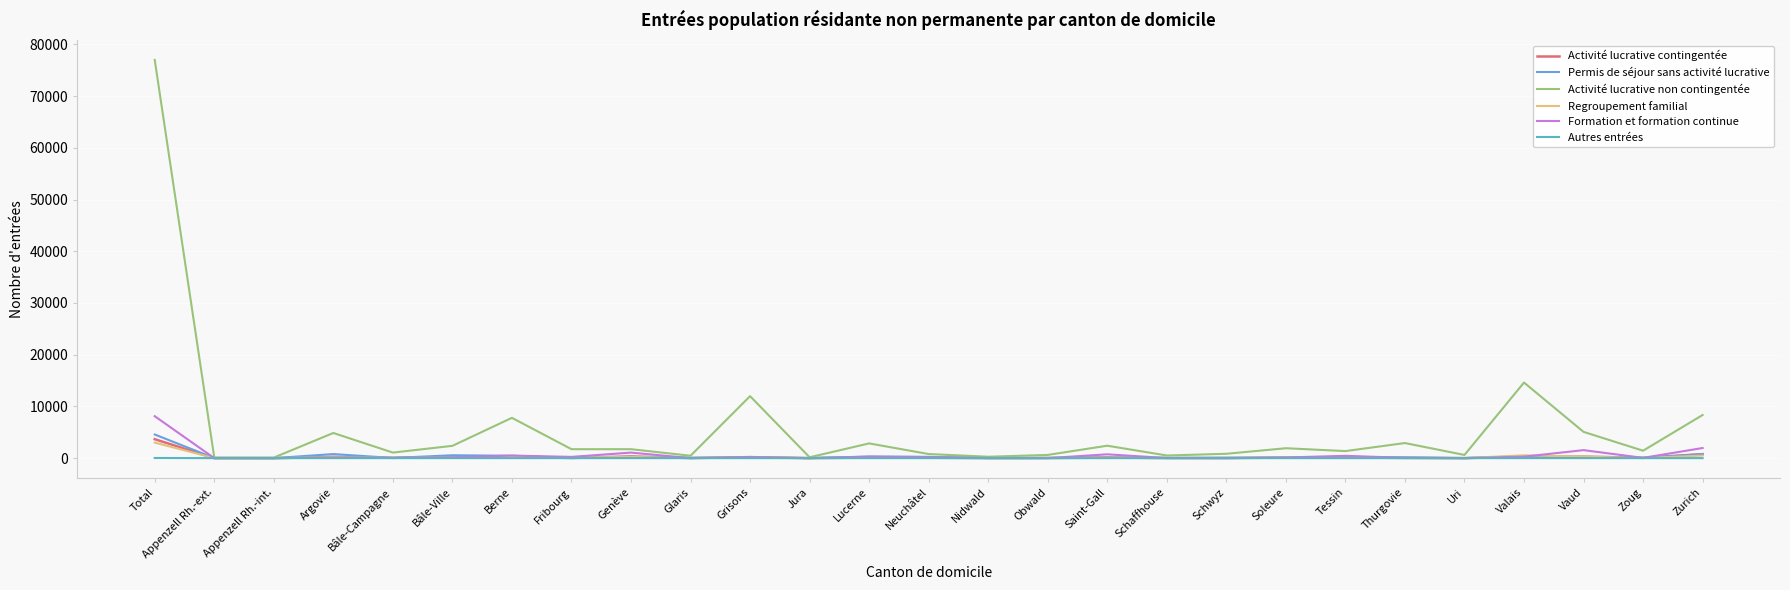

Between Berne and Glaris, which series saw the biggest shift?

Activité lucrative non contingentée